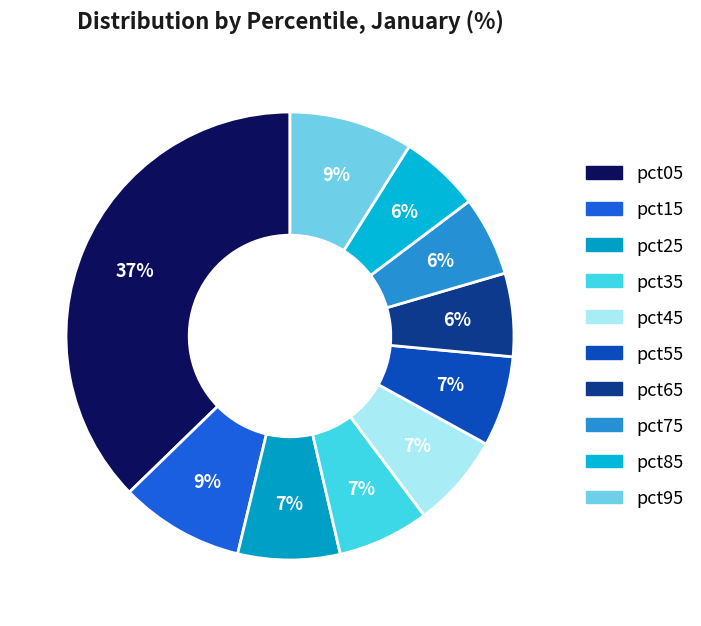

Count the number of slices in the pie.

10